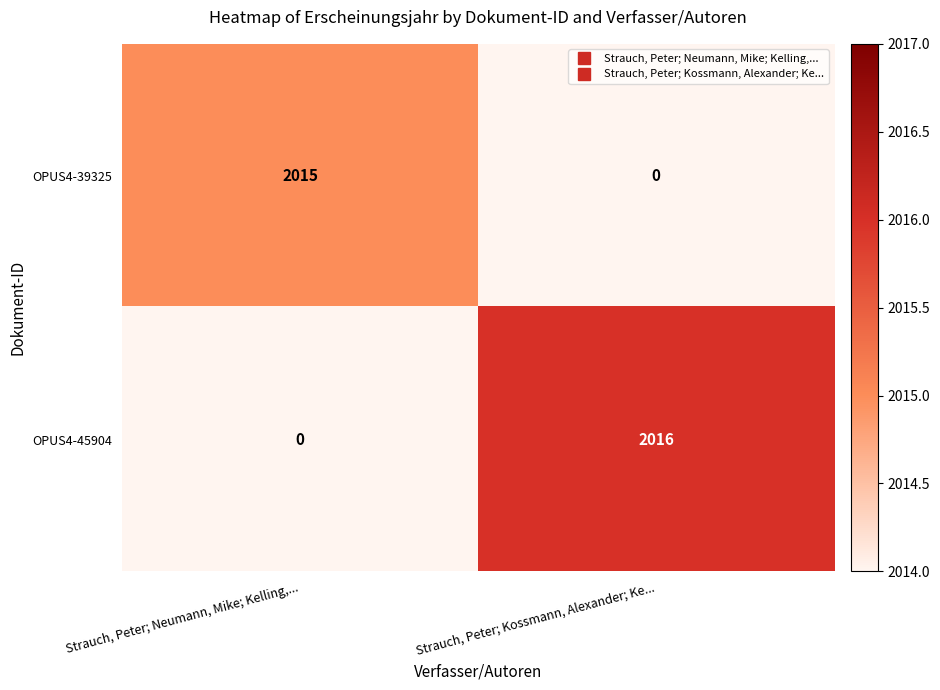

Where is OPUS4-45904 nearest to the value 1008?

Strauch, Peter; Neumann, Mike; Kelling,...